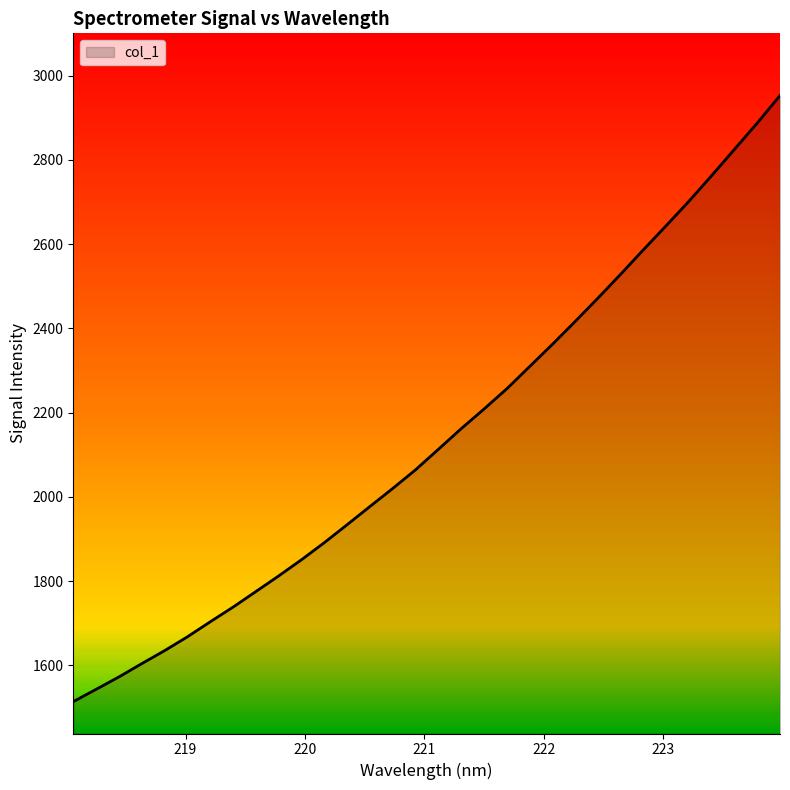

Count the number of data series in this chart.

1